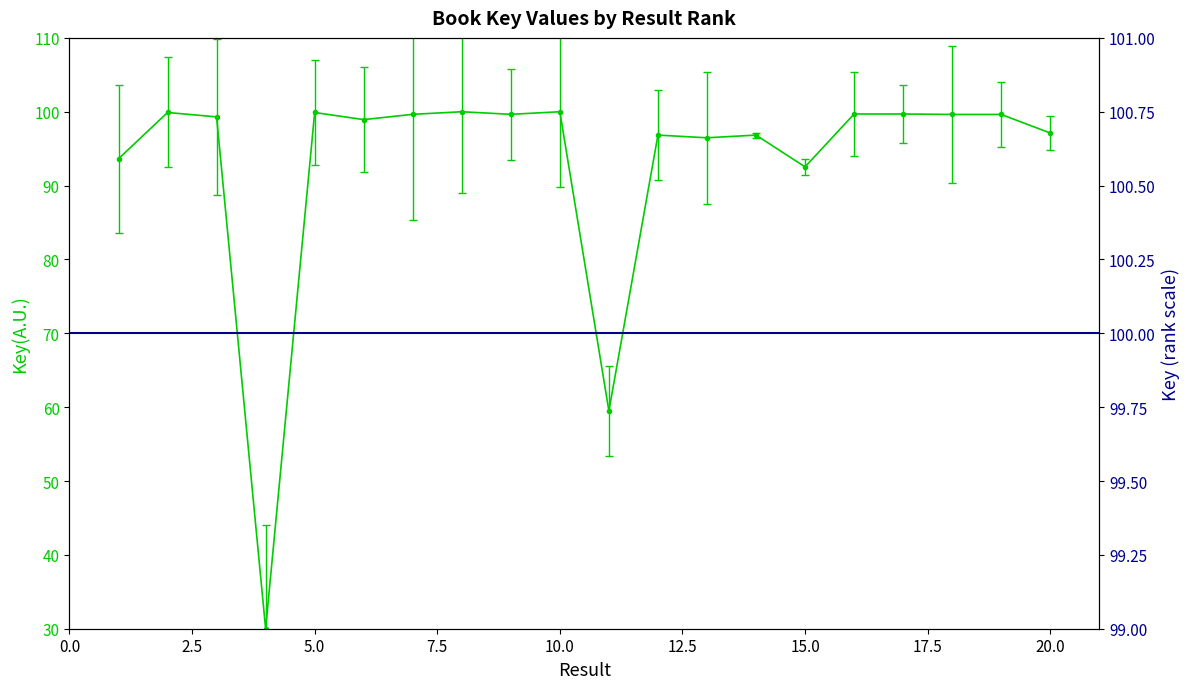

Which label corresponds to the smallest value in the chart?

4